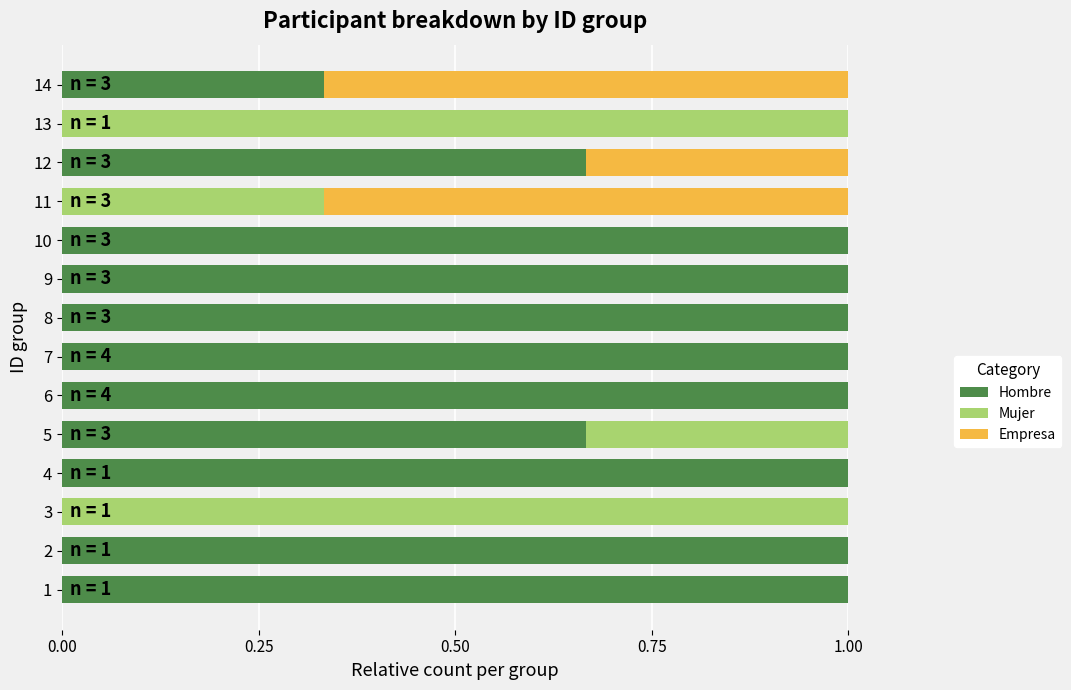

The Mujer series shows 0.3 at 5. True or false?

True